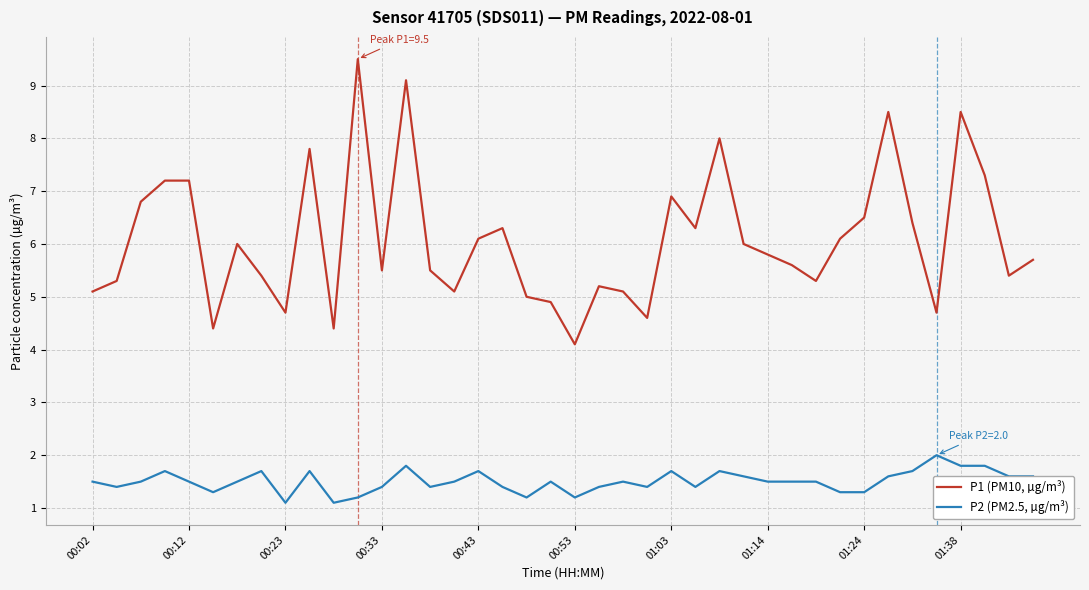

What is the difference between the maximum and minimum values in the P1 (PM10, µg/m³) series?

5.4